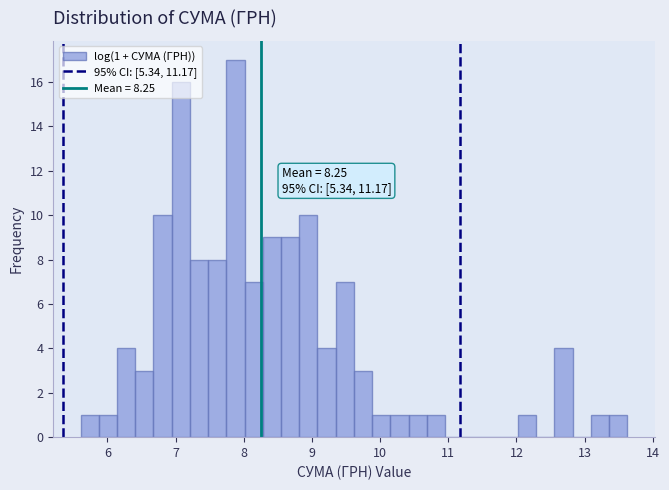

Read against the x-axis, roughly where is the centre of the tallest bar?

7.9